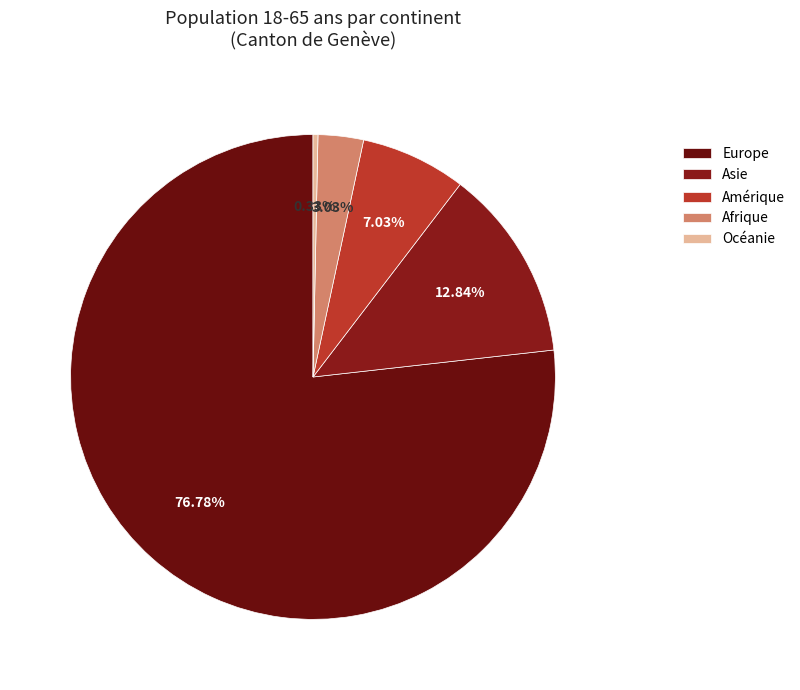

To the nearest percent, what is the average slice percentage?

20%